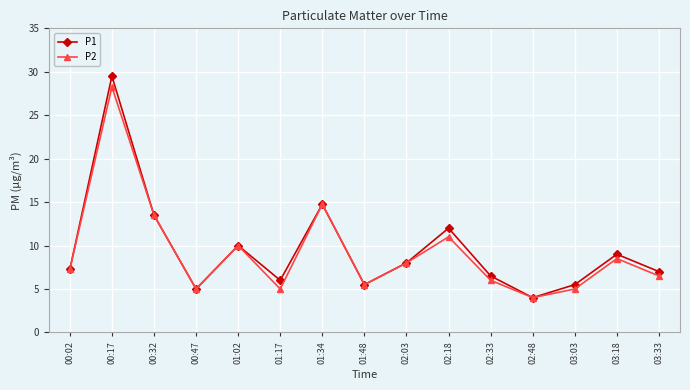

True or false: P1 has more than 1 interior local peaks.

True